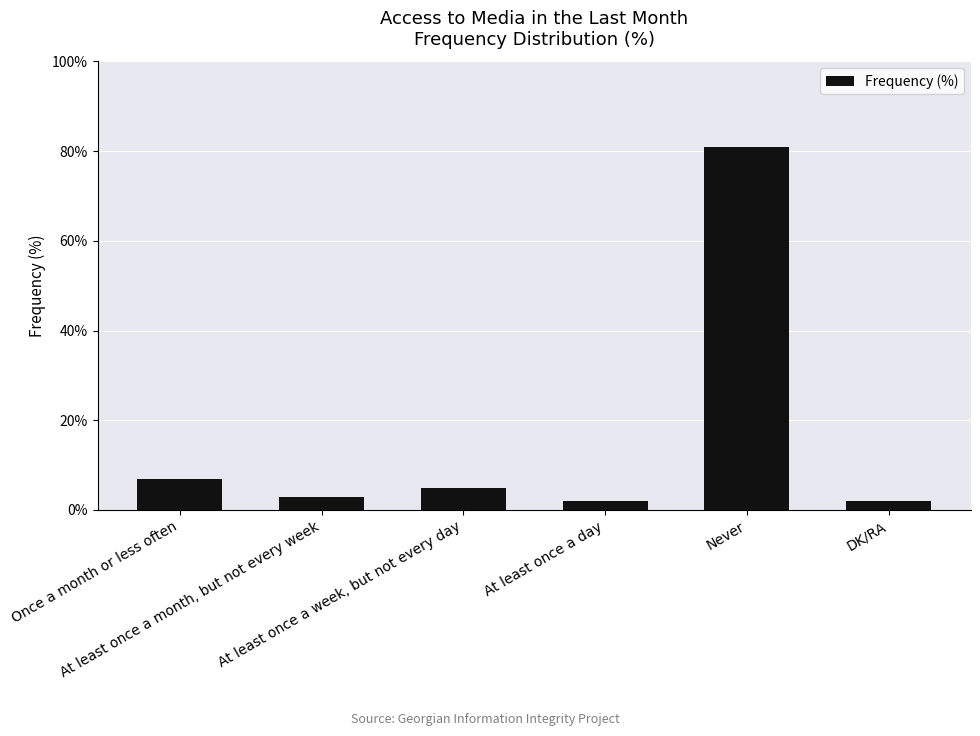

Reading left to right, extract all data points from this chart.

7	3	5	2	81	2